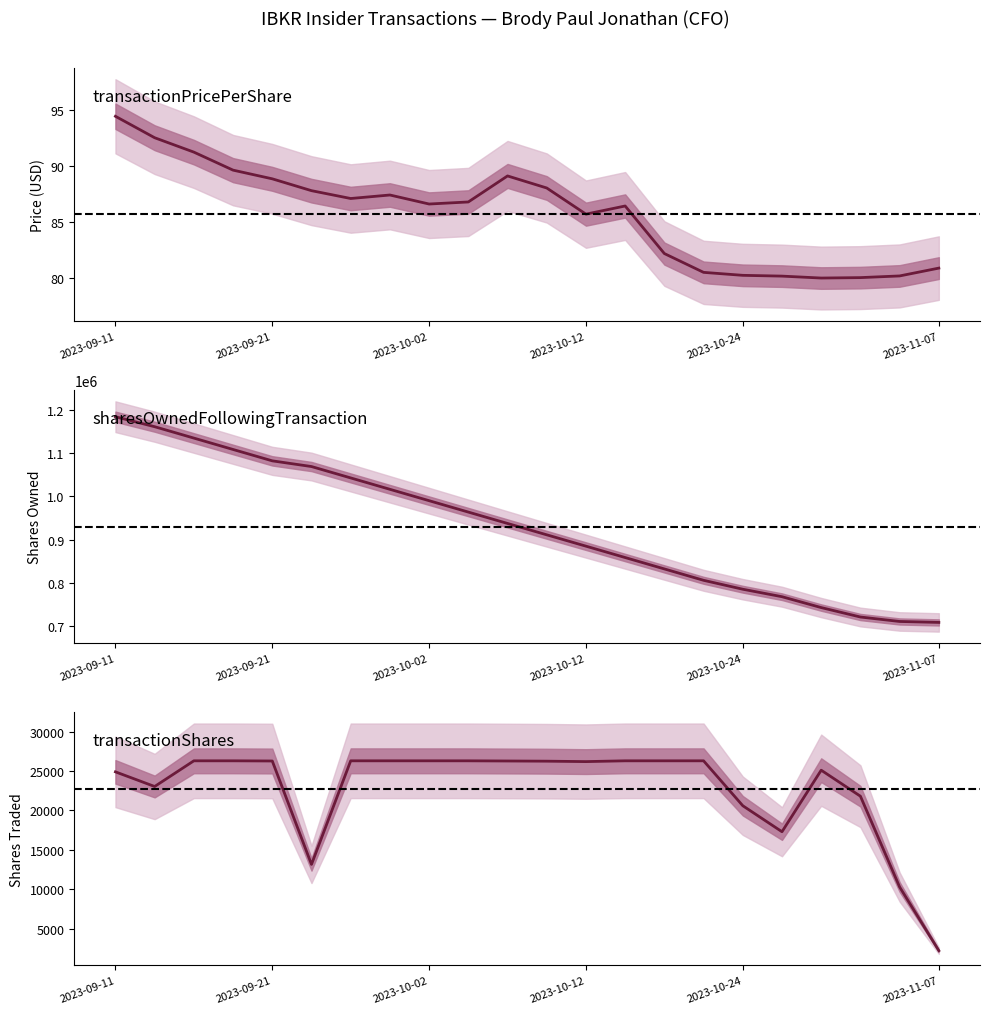

The value of sharesOwnedFollowingTransaction at 18 is 498675.0. True or false?

False